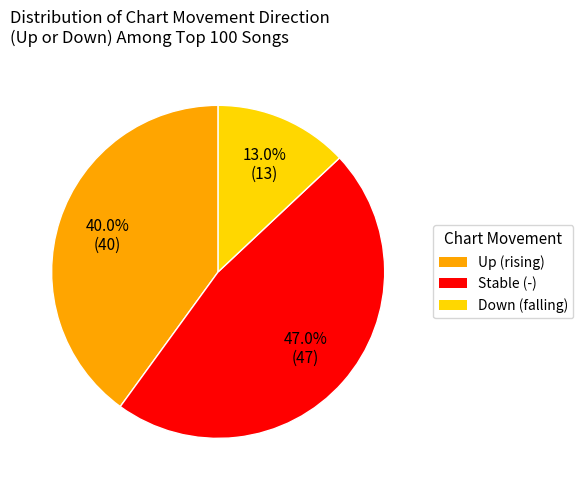

Does any single category account for the majority?

No